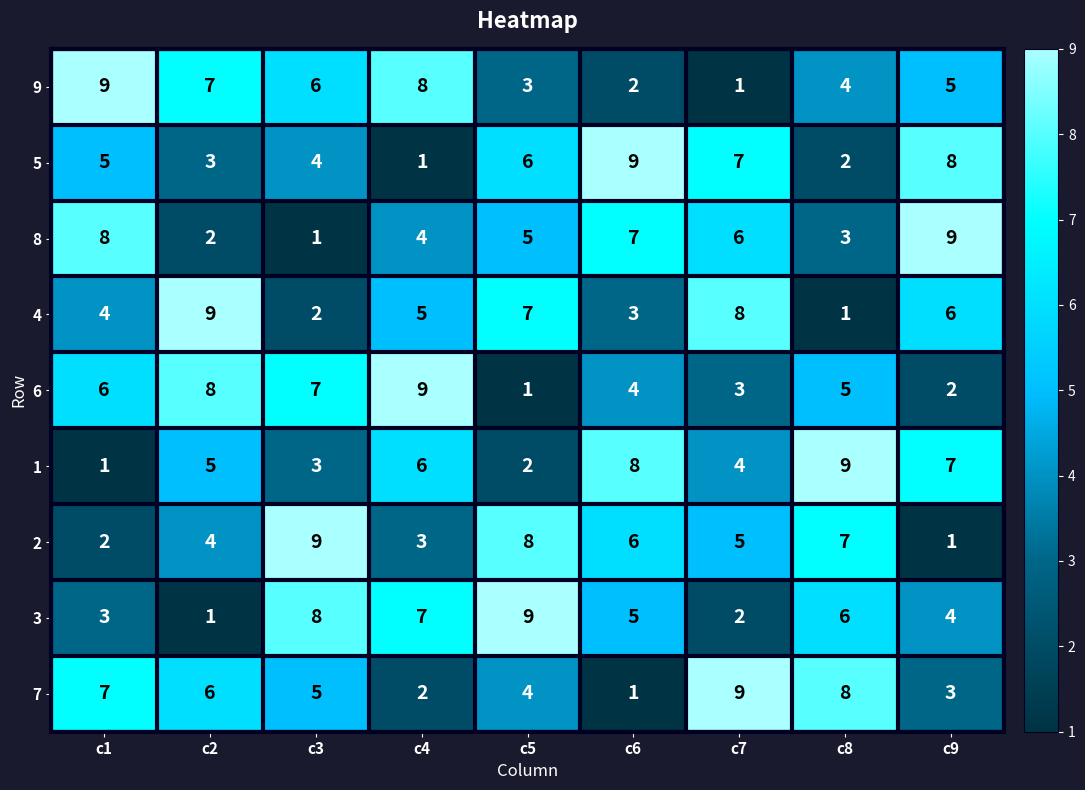

What is the spread (max minus min) of values at c5?

8